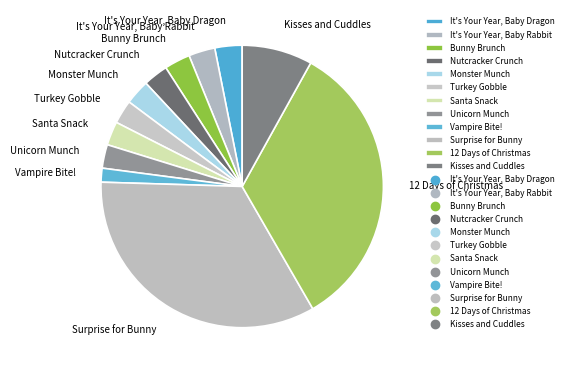

Which slice is the smallest?

Vampire Bite!